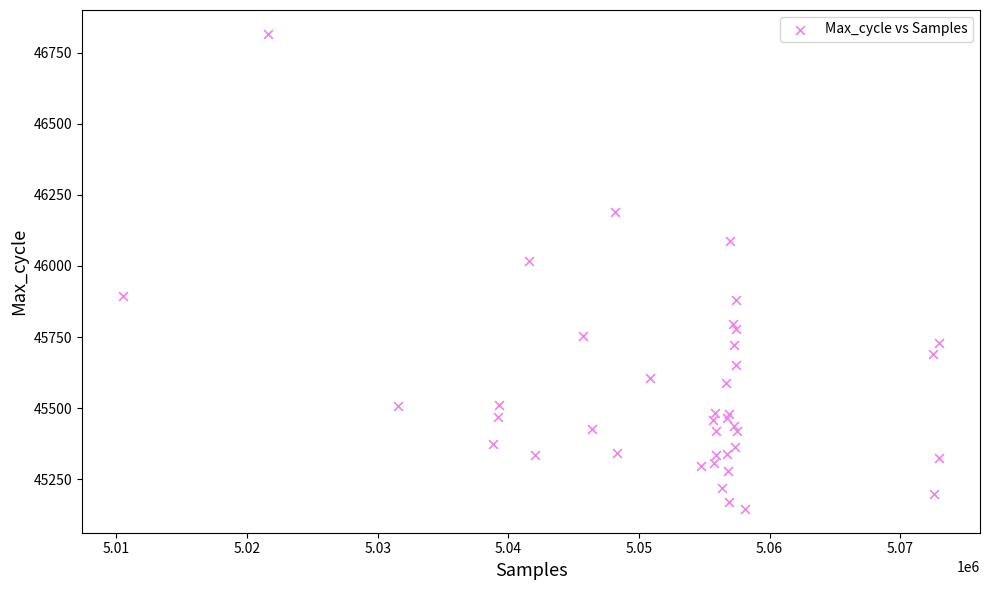

What Y value in the scatter plot is closest to 45981?

46017